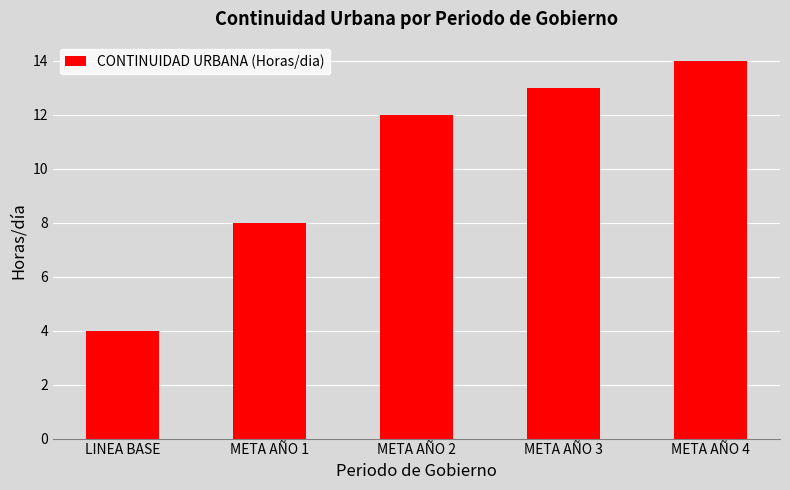

Is it true that the value at LINEA BASE is 4?

True